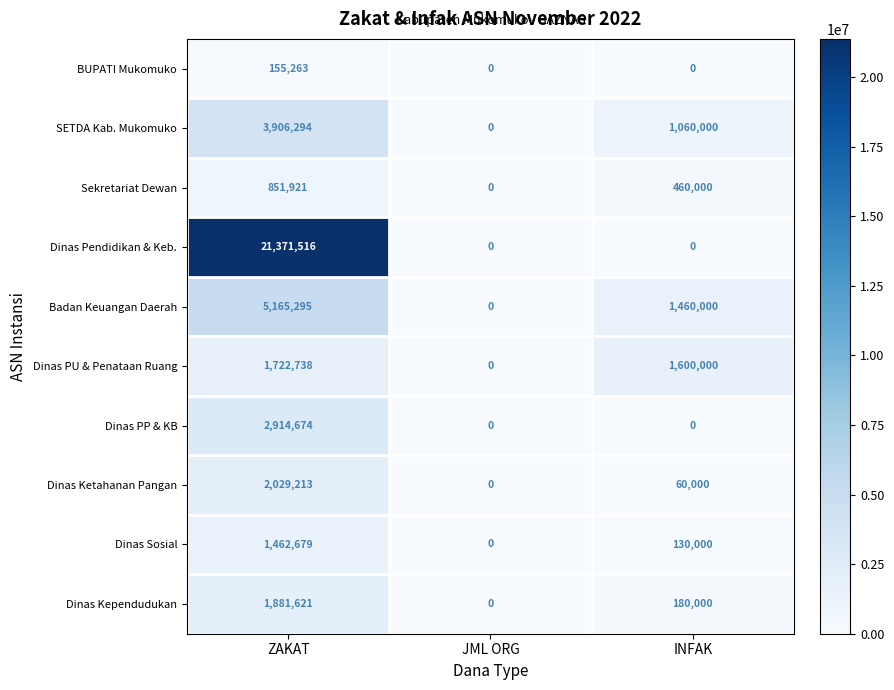

Rank the series by their maximum value, from highest to lowest.

Dinas Pendidikan & Keb., Badan Keuangan Daerah, SETDA Kab. Mukomuko, Dinas PP & KB, Dinas Ketahanan Pangan, Dinas Kependudukan, Dinas PU & Penataan Ruang, Dinas Sosial, Sekretariat Dewan, BUPATI Mukomuko